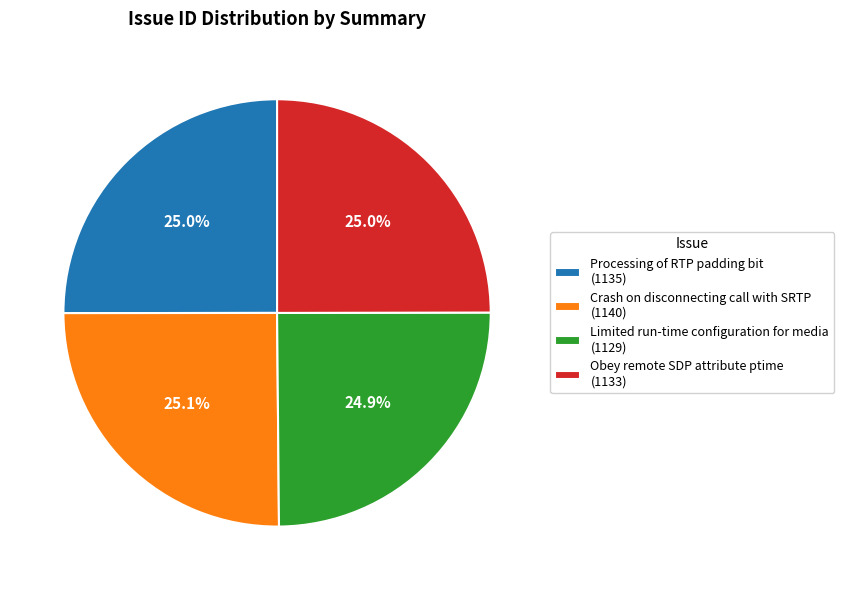

Approximately how many times larger is the value at Obey remote SDP attribute ptime (1133) compared to Limited run-time configuration for media (1129)?

1.0